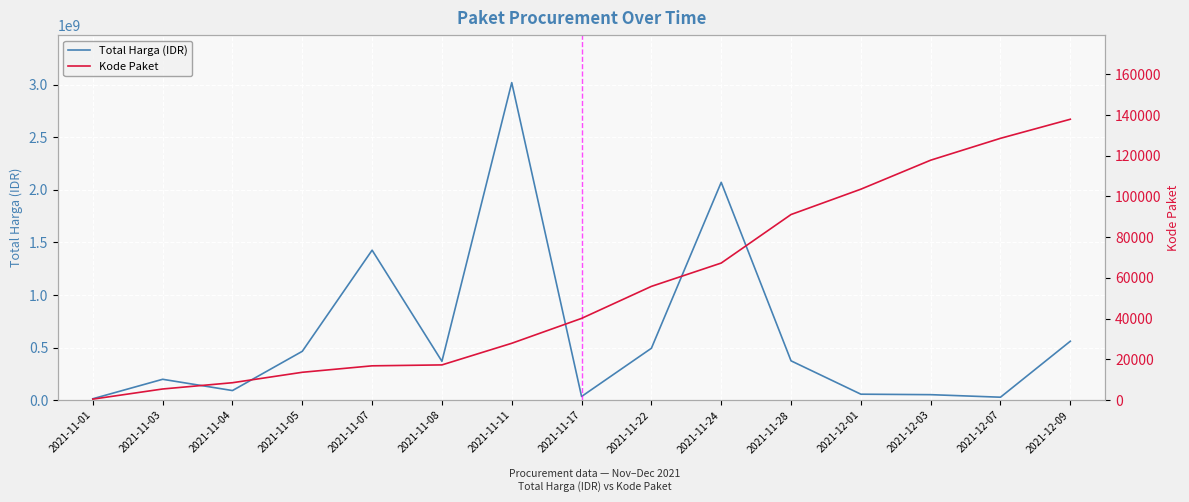

What is the approximate value of Total Harga (IDR) at 2021-11-22, to the nearest 10?

493000000